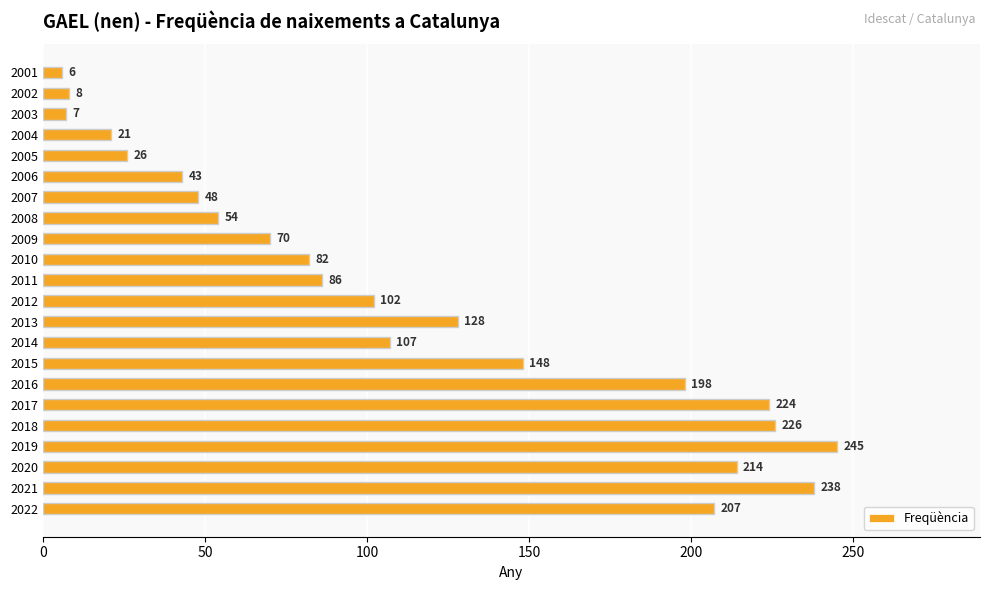

At which category does the chart reach its peak across all series?

2019